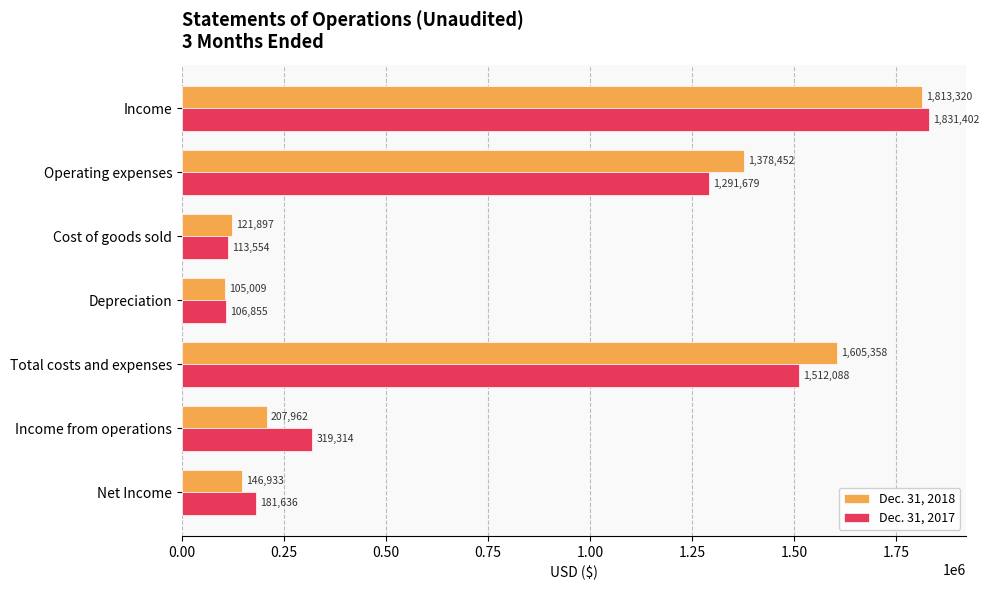

Which series has the largest range (max minus min)?

Dec. 31, 2017